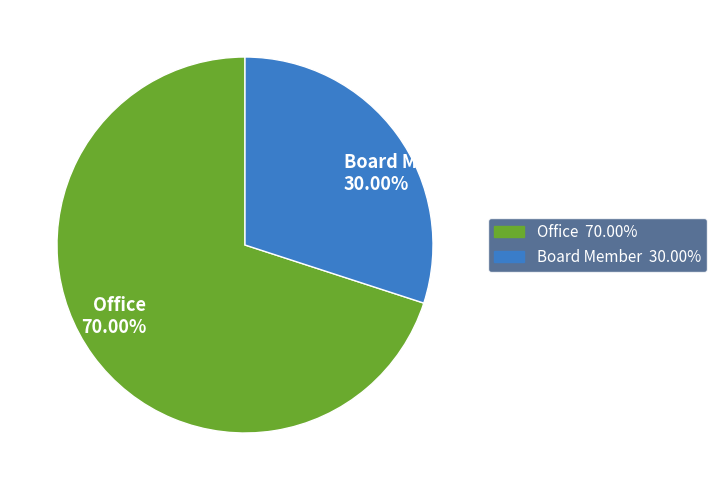

Which has a higher value, Board Member 30.00% or Office 70.00%?

Office 70.00%